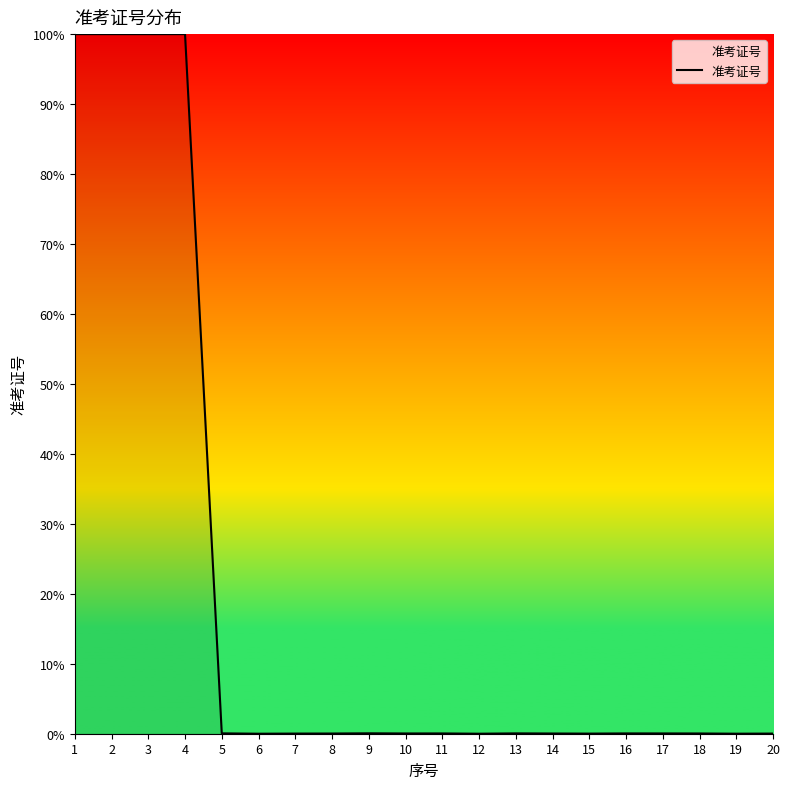

What is the difference between the maximum and minimum values?

100.0